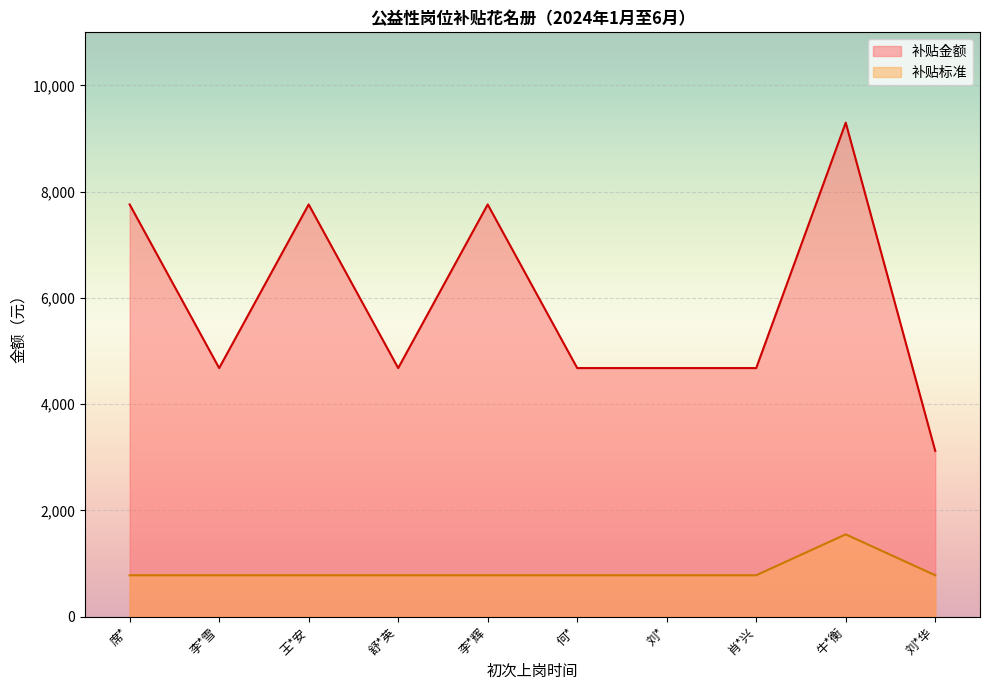

Count the number of data series in this chart.

2